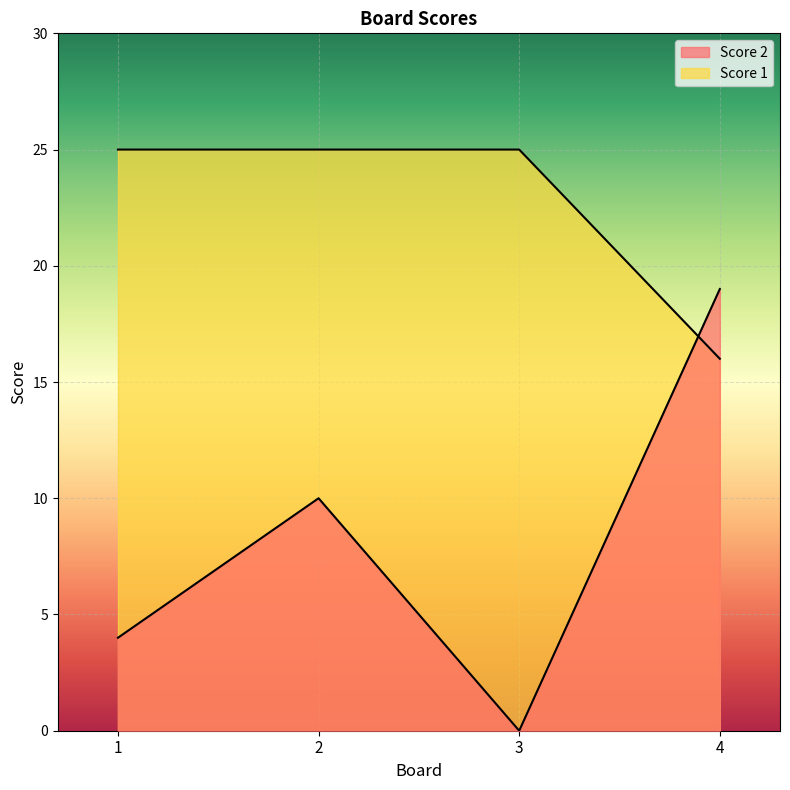

Reading right to left, what are all the values shown in this chart?

Score 2: 4=19	3=0	2=10	1=4
Score 1: 4=16	3=25	2=25	1=25